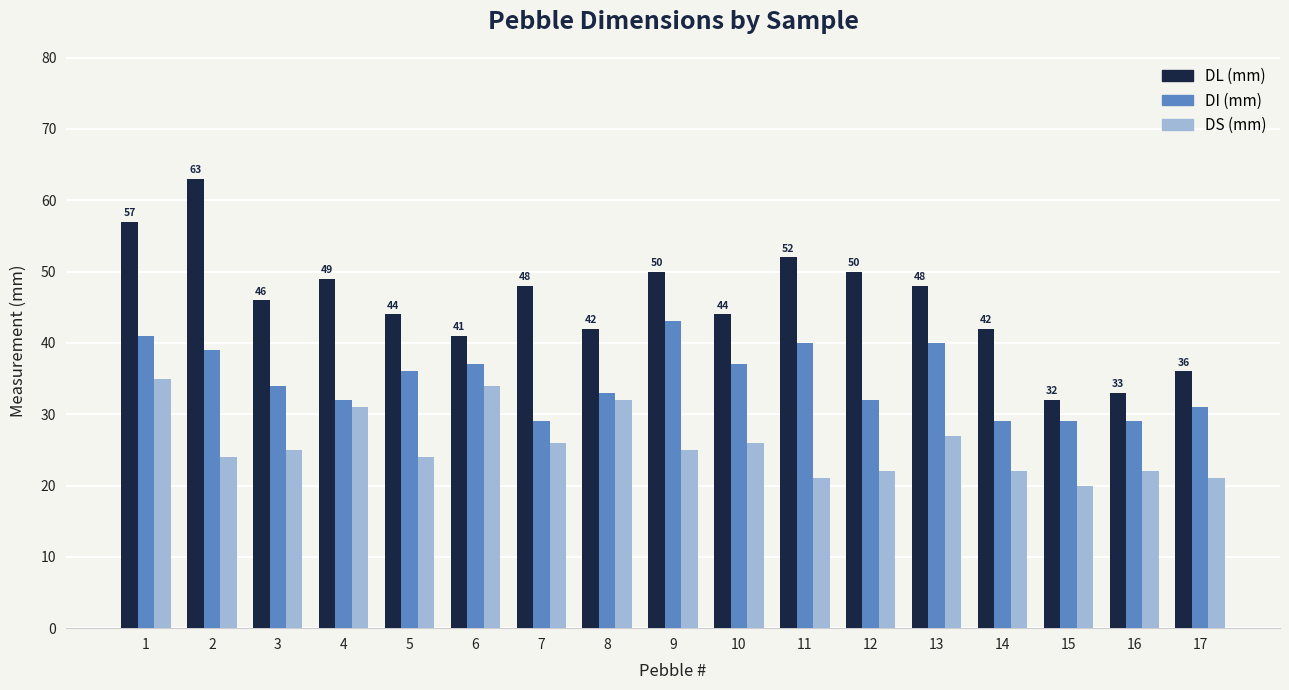

Reading right to left, extract all data points from this chart.

DL (mm): 17=36	16=33	15=32	14=42	13=48	12=50	11=52	10=44	9=50	8=42	7=48	6=41	5=44	4=49	3=46	2=63	1=57
DI (mm): 17=31	16=29	15=29	14=29	13=40	12=32	11=40	10=37	9=43	8=33	7=29	6=37	5=36	4=32	3=34	2=39	1=41
DS (mm): 17=21	16=22	15=20	14=22	13=27	12=22	11=21	10=26	9=25	8=32	7=26	6=34	5=24	4=31	3=25	2=24	1=35